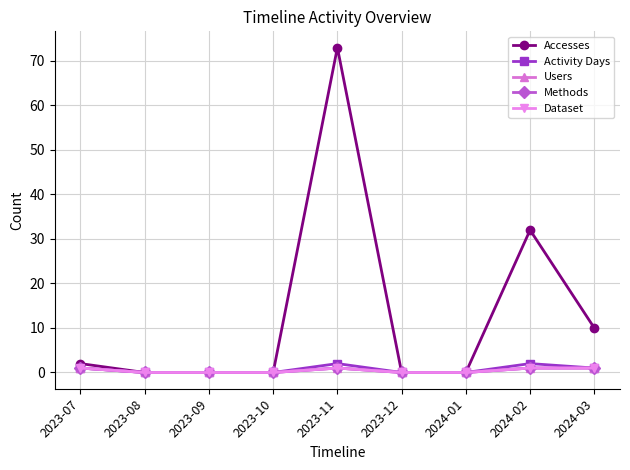

Is this an area chart (filled region under the line)?

No